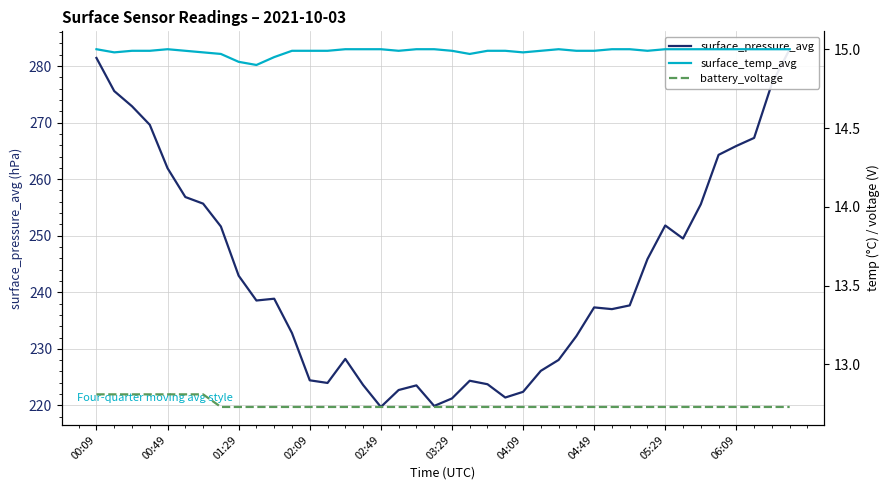

What is the difference between the maximum and minimum values in the battery_voltage series?

0.1